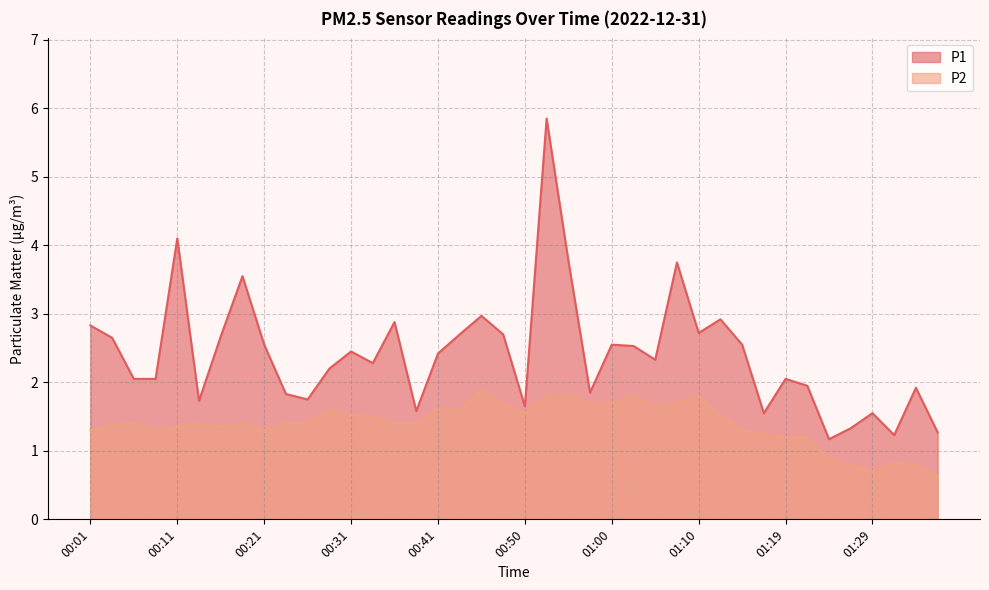

Reading left to right, list all the values displayed in this chart.

P1: 2.8	2.6	2.0	2.0	4.1	1.7	2.7	3.5	2.5	1.8	1.8	2.2	2.5	2.3	2.9	1.6	2.4	2.7	3.0	2.7	1.6	5.8	3.8	1.9	2.5	2.5	2.3	3.8	2.7	2.9	2.5	1.6	2.0	1.9	1.2	1.3	1.6	1.2	1.9	1.3
P2: 1.3	1.4	1.4	1.3	1.4	1.4	1.4	1.4	1.3	1.4	1.4	1.6	1.5	1.5	1.4	1.4	1.6	1.6	1.9	1.7	1.6	1.8	1.8	1.7	1.7	1.8	1.6	1.7	1.8	1.5	1.3	1.2	1.2	1.2	0.9	0.8	0.7	0.8	0.8	0.6